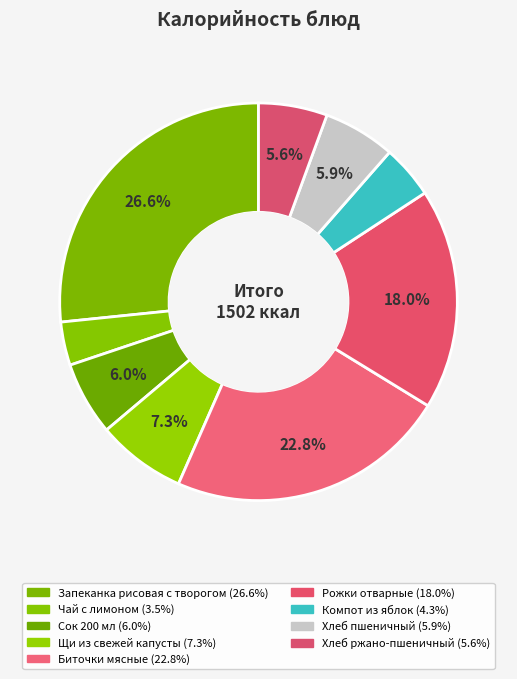

How many segments does this pie chart have?

9